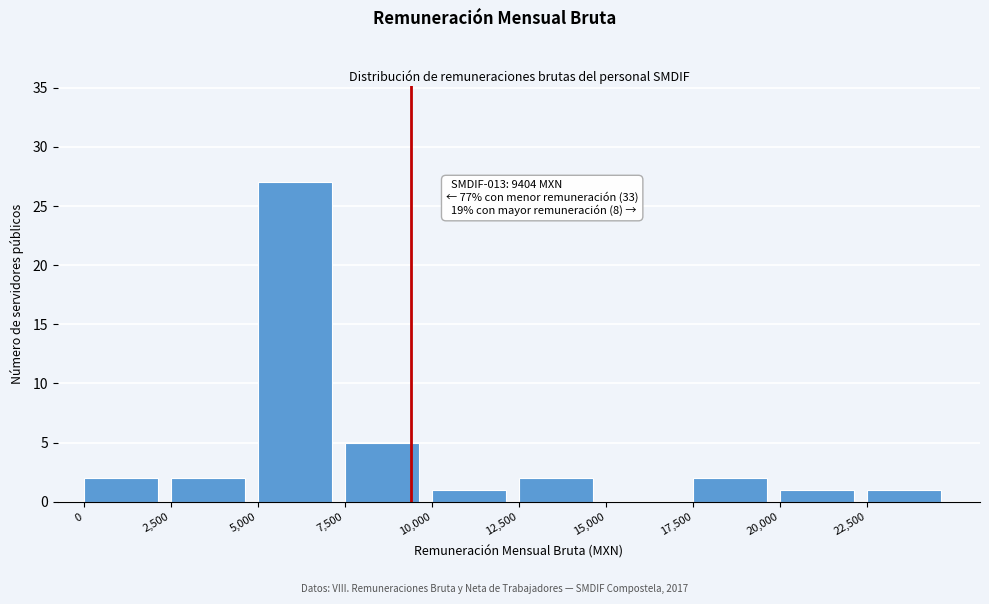

Over which range of the x-axis is the bar tallest?

5000 to 7500